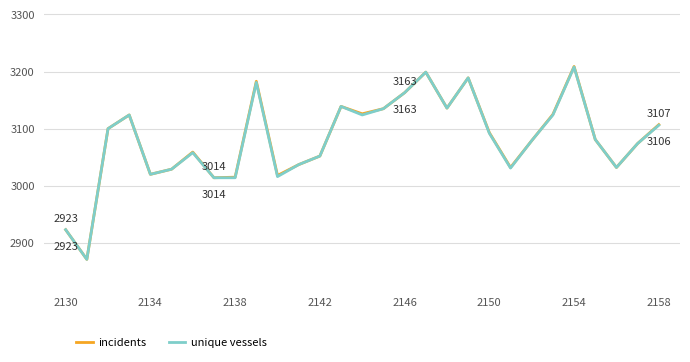

Which series has the largest range (max minus min)?

incidents